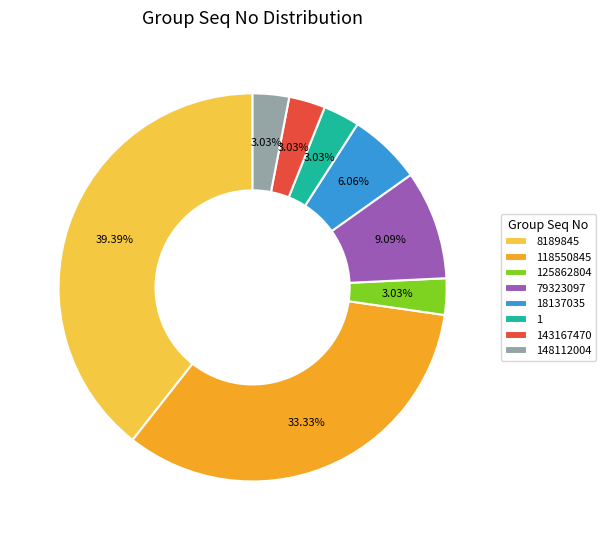

What percentage is the 125862804 slice, to the nearest percent?

3%